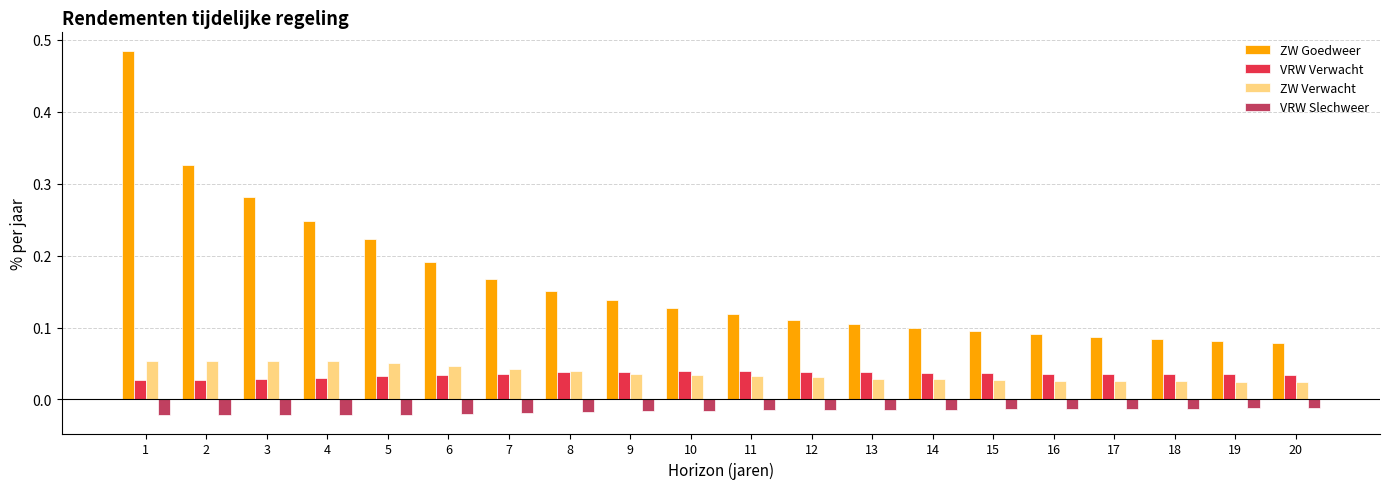

Which series has the widest spread of values?

ZW Goedweer